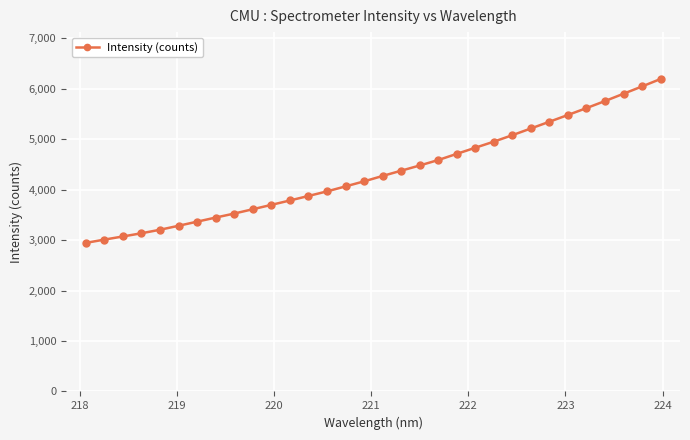

How many series are shown in this chart?

1